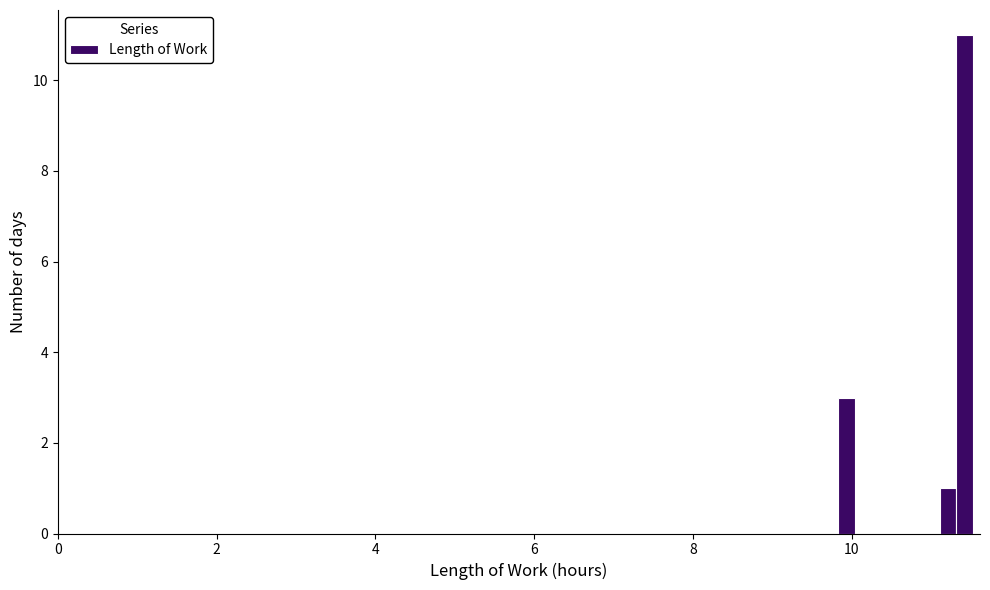

Read against the x-axis, roughly where is the centre of the tallest bar?

11.4